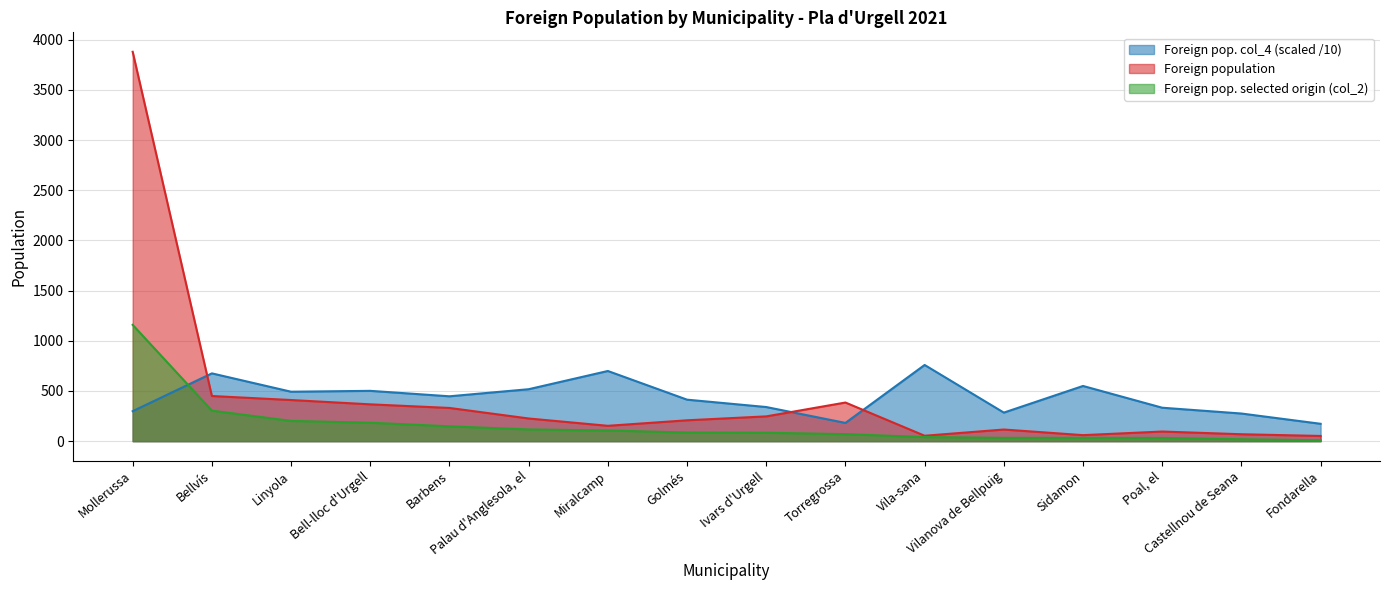

Which has a higher value, Golmés or Vilanova de Bellpuig?

Golmés